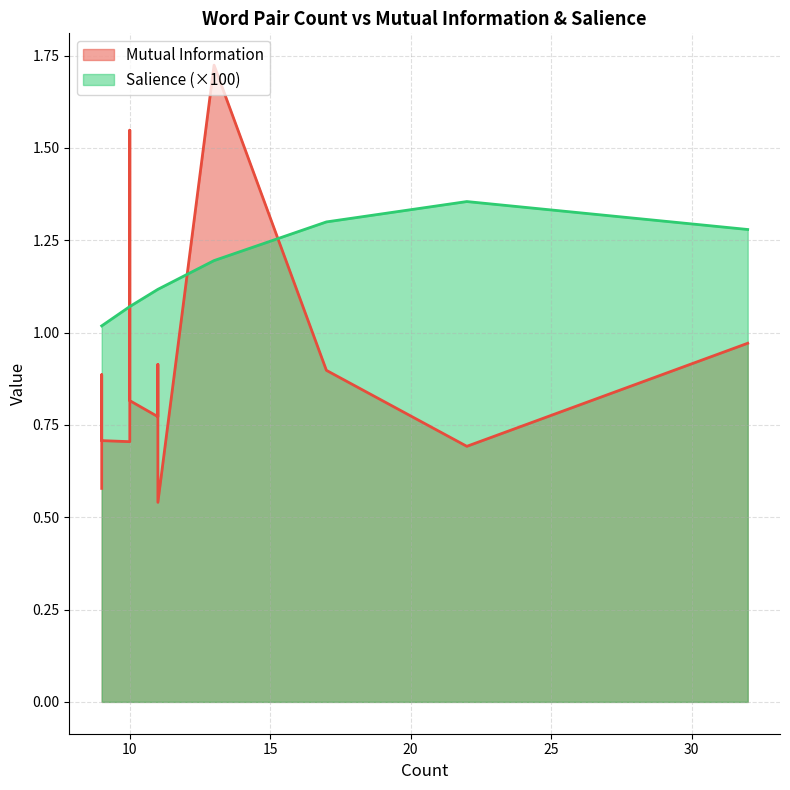

Between 5 and 14, which series saw the biggest shift?

Mutual Information